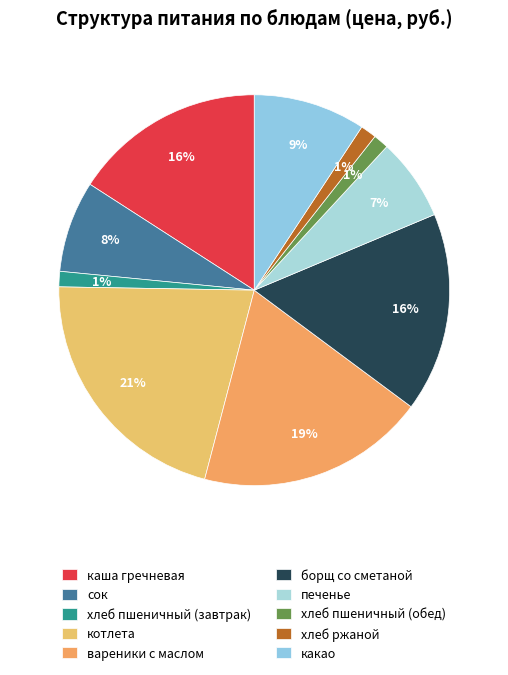

Which slice is the smallest?

хлеб пшеничный (завтрак)